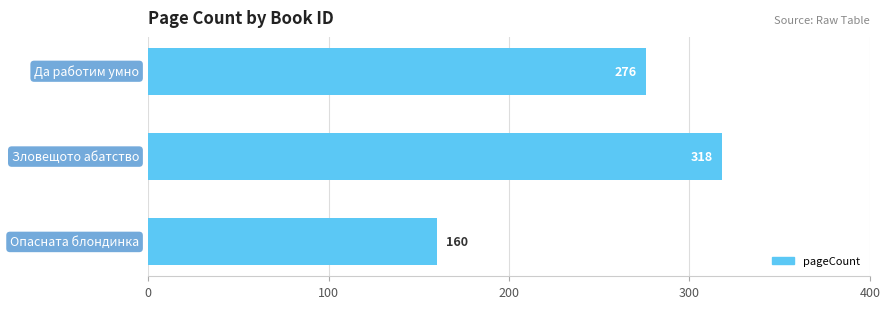

How many bars are there in total?

3